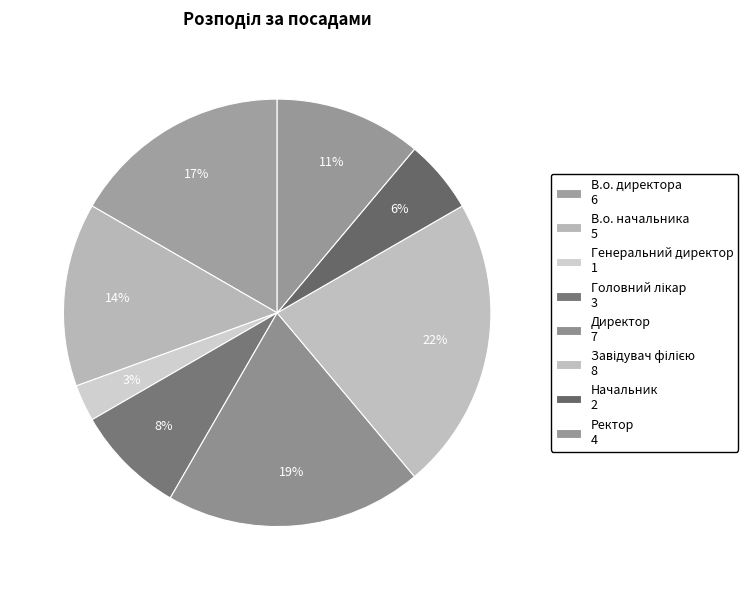

How many segments does this pie chart have?

8